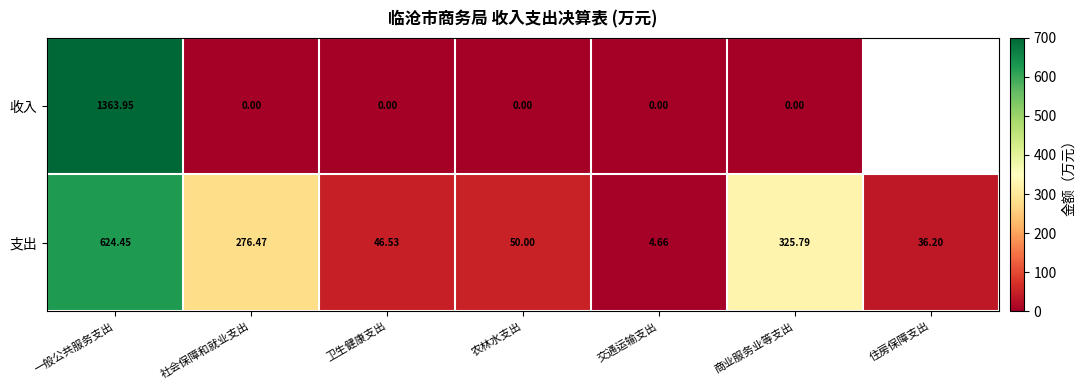

List the labels in order of 支出 value, largest first.

一般公共服务支出, 商业服务业等支出, 社会保障和就业支出, 农林水支出, 卫生健康支出, 住房保障支出, 交通运输支出